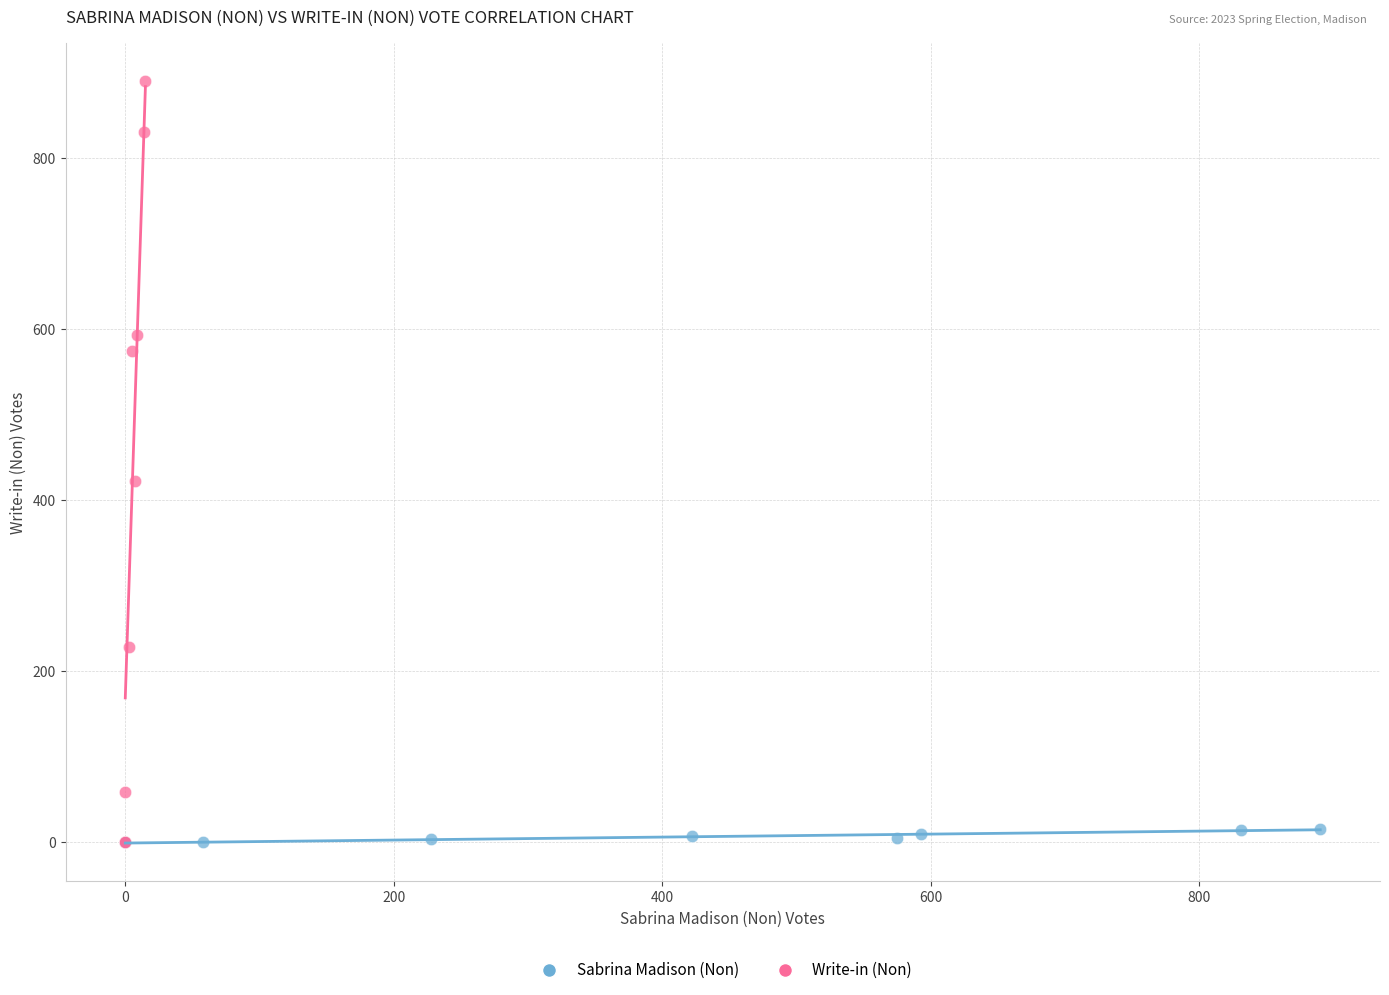

Which series reaches the maximum Y coordinate?

Write-in (Non)